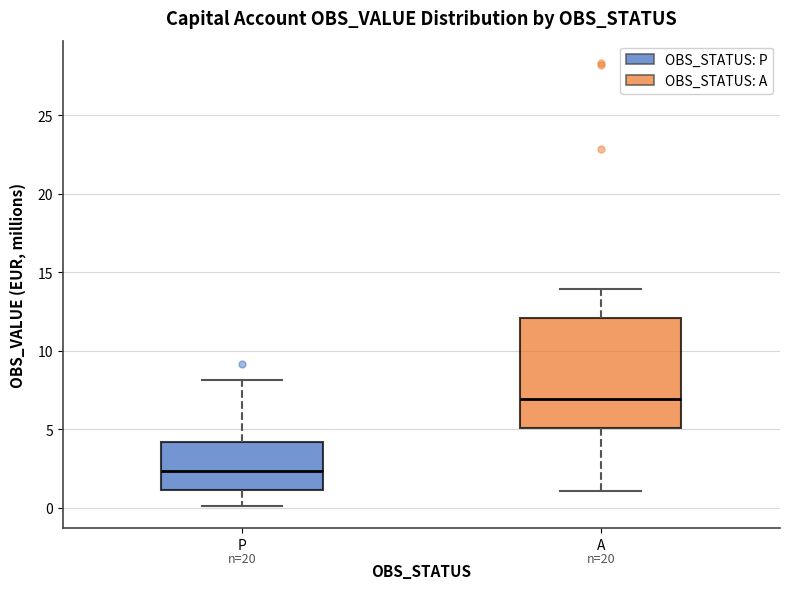

Reading left to right, read every box against the y-axis: the position of its median line, the range the box covers, and the ends of its whiskers. The values are not printed on the chart, so give them approximately, as read against the axis.

P: median 2.5, box 1.0 to 4.0, whiskers 0.0 to 8.0
A: median 7.0, box 5.0 to 12.0, whiskers 1.0 to 14.0